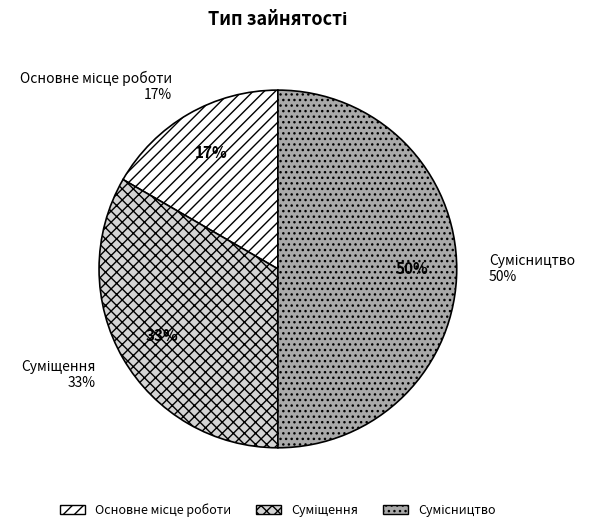

To the nearest percent, what is the combined percentage of Основне місце роботи and Суміщення?

50%